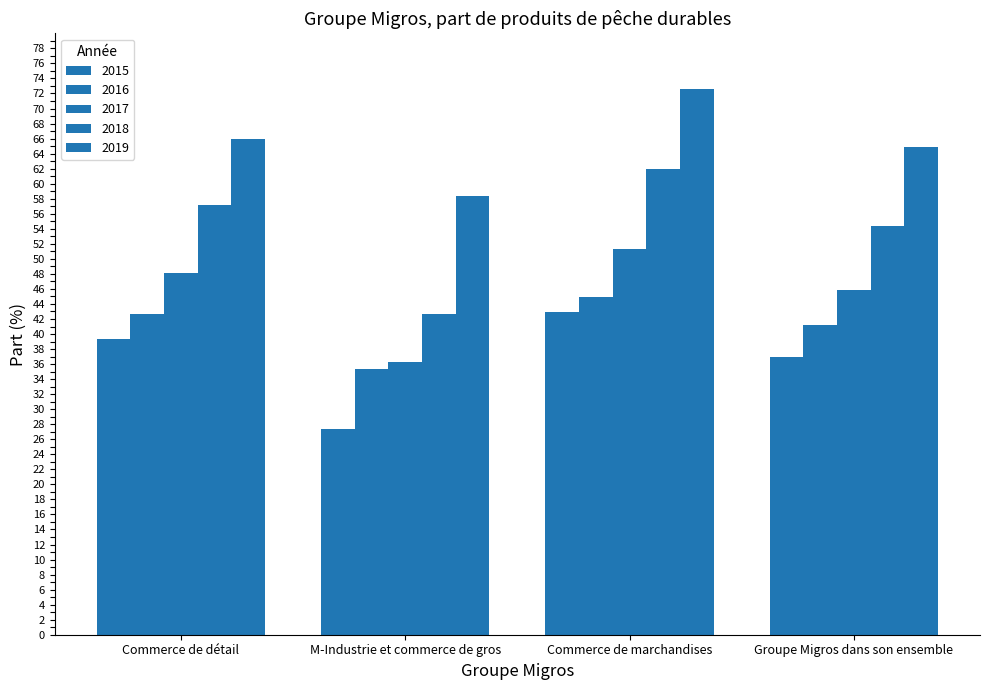

What is the approximate value of 2015 at Commerce de marchandises?

42.9